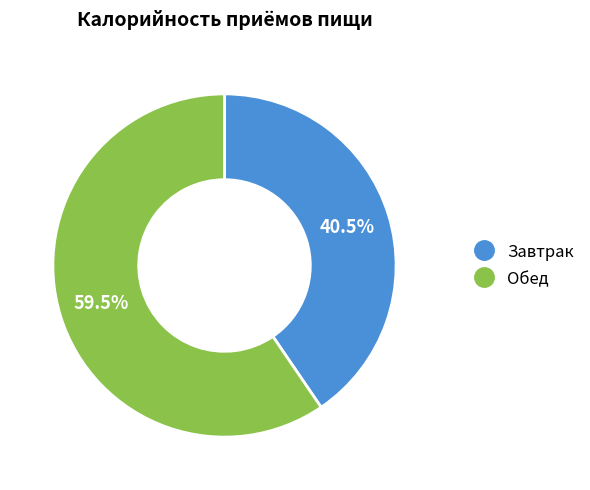

Which category has the smallest portion of the pie?

Завтрак